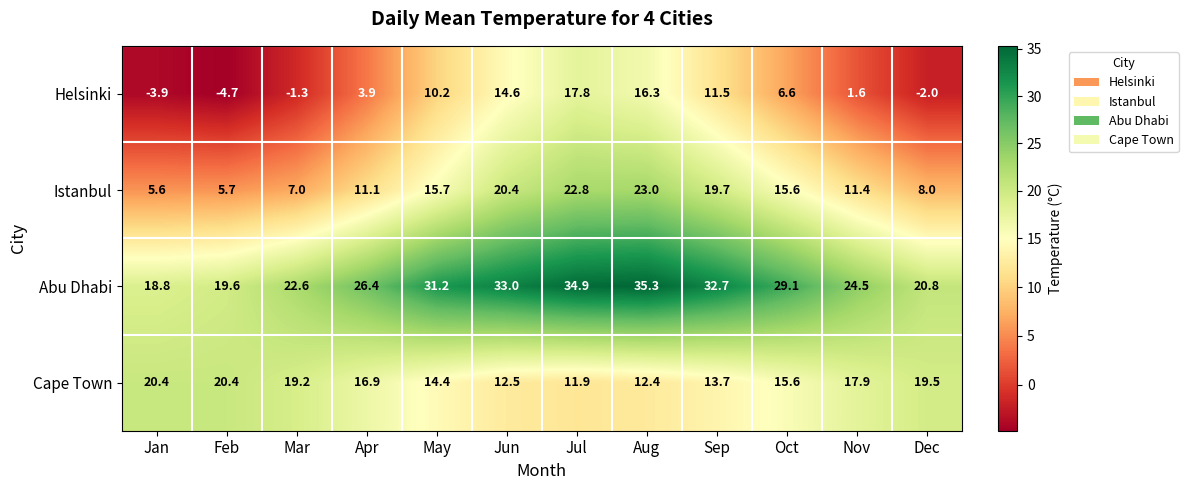

Is it true that Helsinki equals 6.6 at Oct?

True